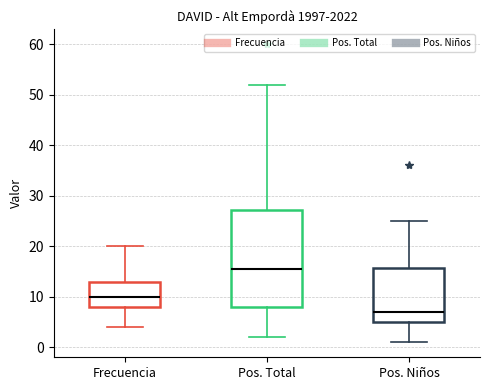

Which box has the lowest median line?

Pos. Niños